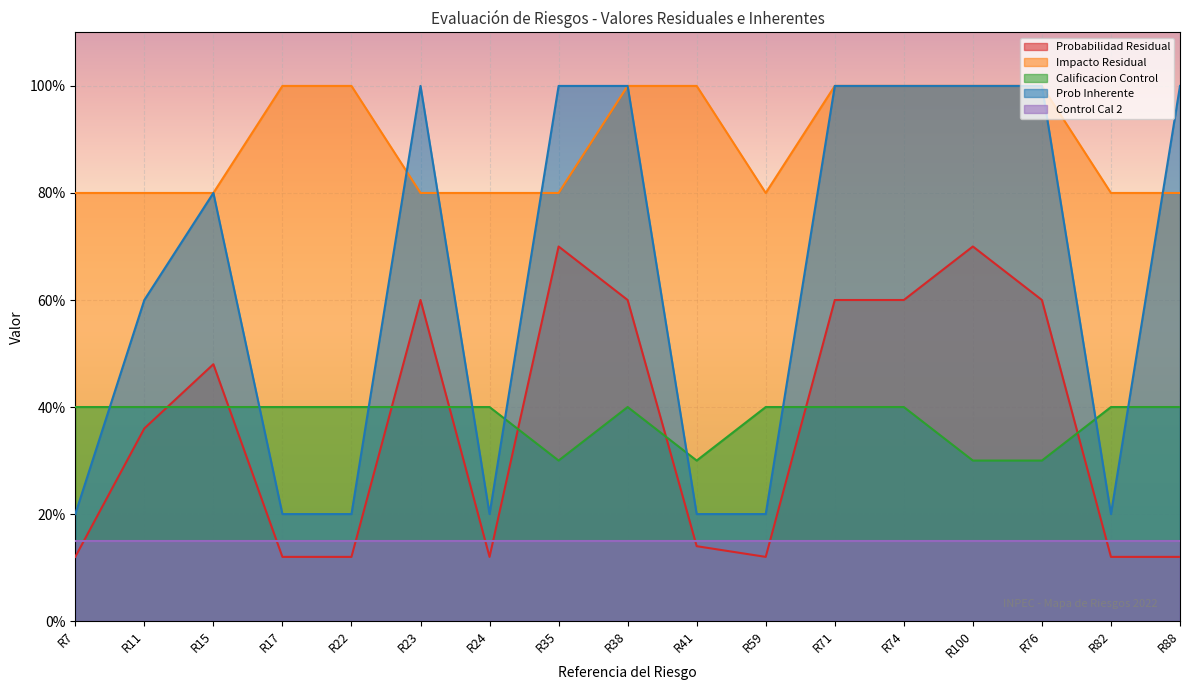

At which label does Impacto Residual reach its minimum?

R7